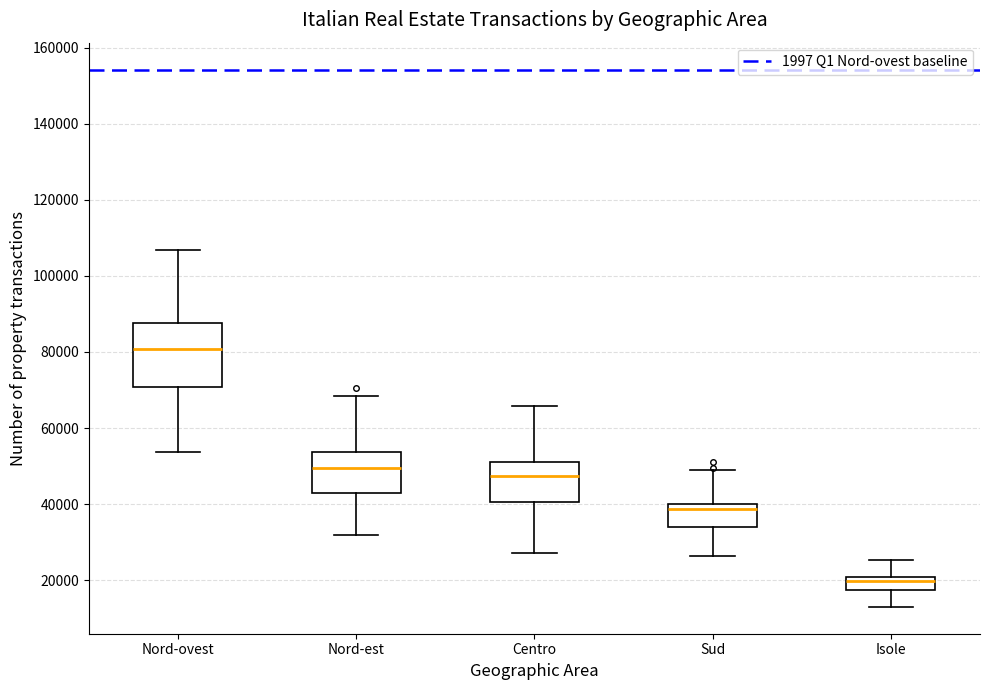

Reading left to right, transcribe this box plot: for each box, give where its median line is, the range the box spans, and where its two whiskers end, as read against the y-axis. The values are not printed on the chart, so give them approximately, as read against the axis.

Nord-ovest: median 80000, box 70000 to 88000, whiskers 54000 to 106000
Nord-est: median 50000, box 42000 to 54000, whiskers 32000 to 68000
Centro: median 48000, box 40000 to 50000, whiskers 28000 to 66000
Sud: median 38000, box 34000 to 40000, whiskers 26000 to 48000
Isole: median 20000 (just below the box's upper edge), box 18000 to 20000, whiskers 12000 to 26000